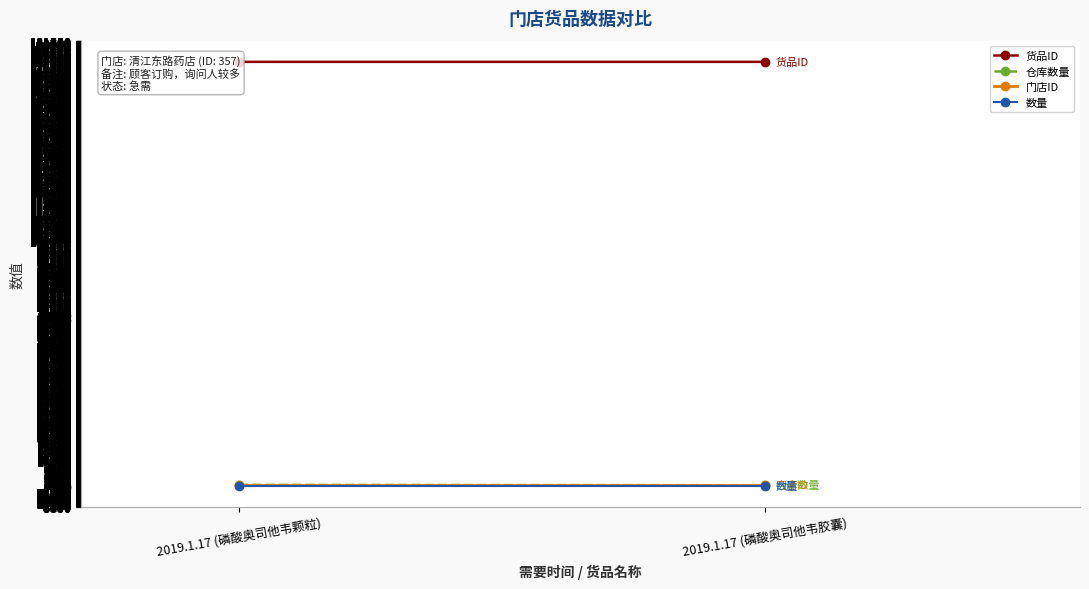

What is the sum of all 门店ID values?

714